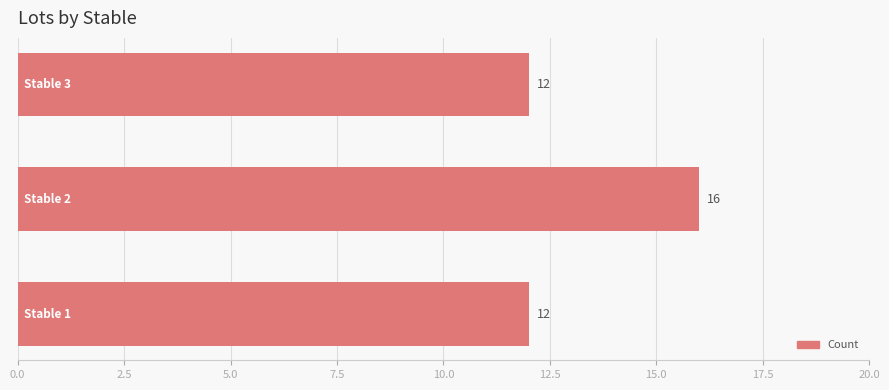

What is the difference between the maximum and minimum values?

4